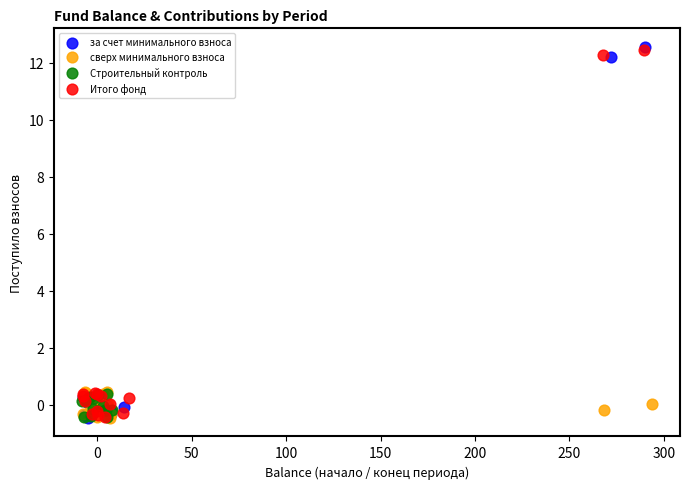

Which series has the widest spread of Y values?

за счет минимального взноса